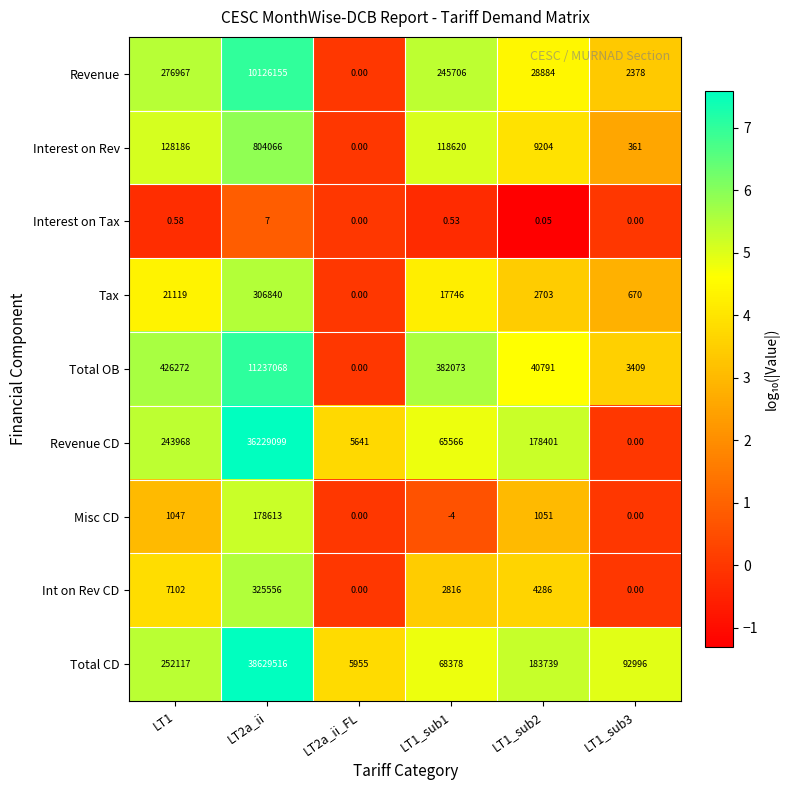

At LT1_sub1, list the series in order from largest to smallest.

Total OB, Revenue, Interest on Rev, Total CD, Revenue CD, Tax, Int on Rev CD, Interest on Tax, Misc CD